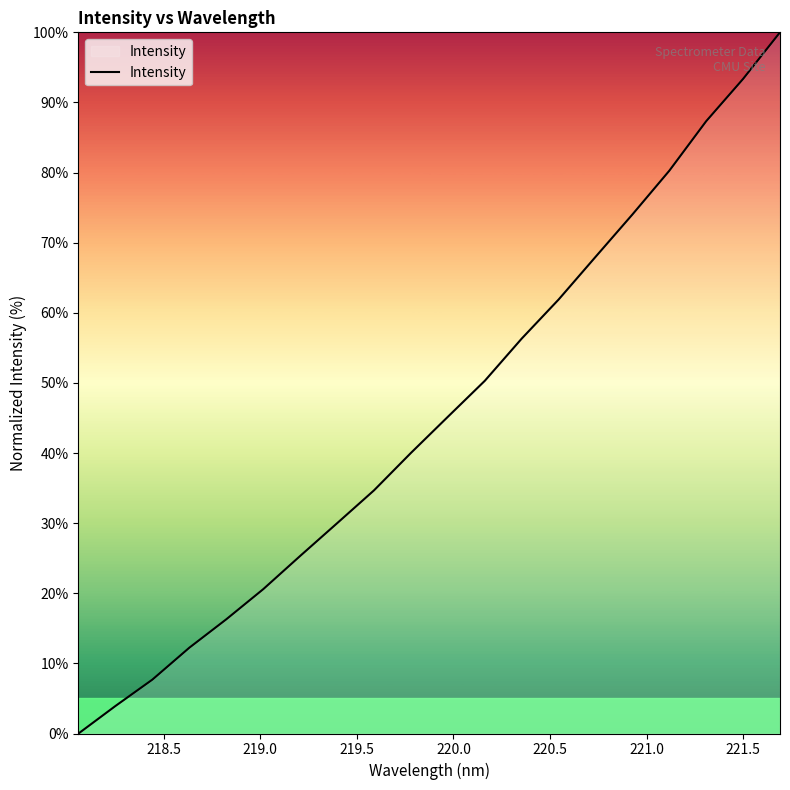

What is the maximum value shown in the chart?

100.0